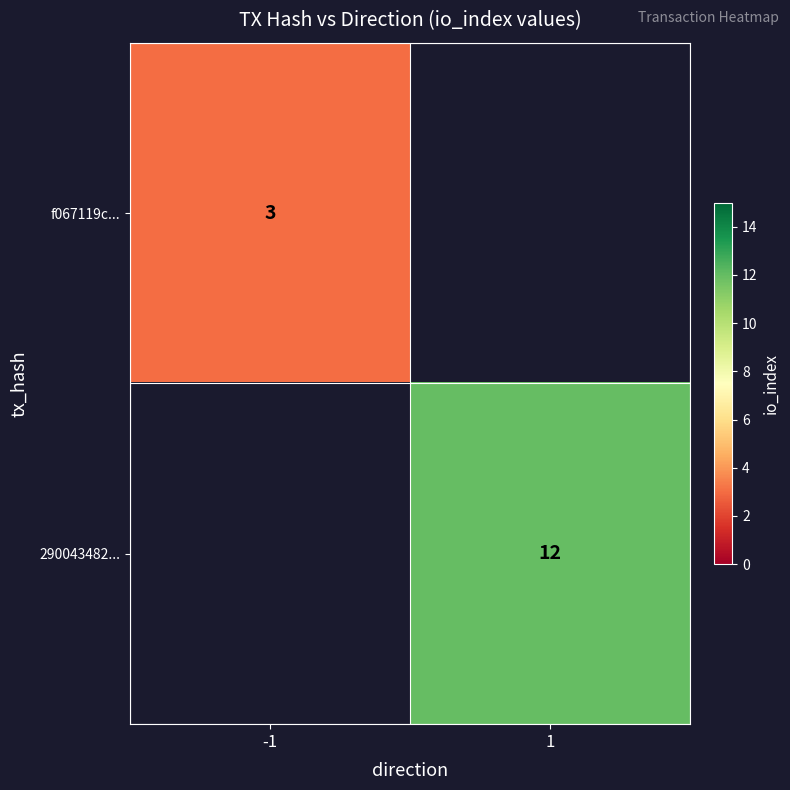

Which has a higher value, -1 or 1?

1